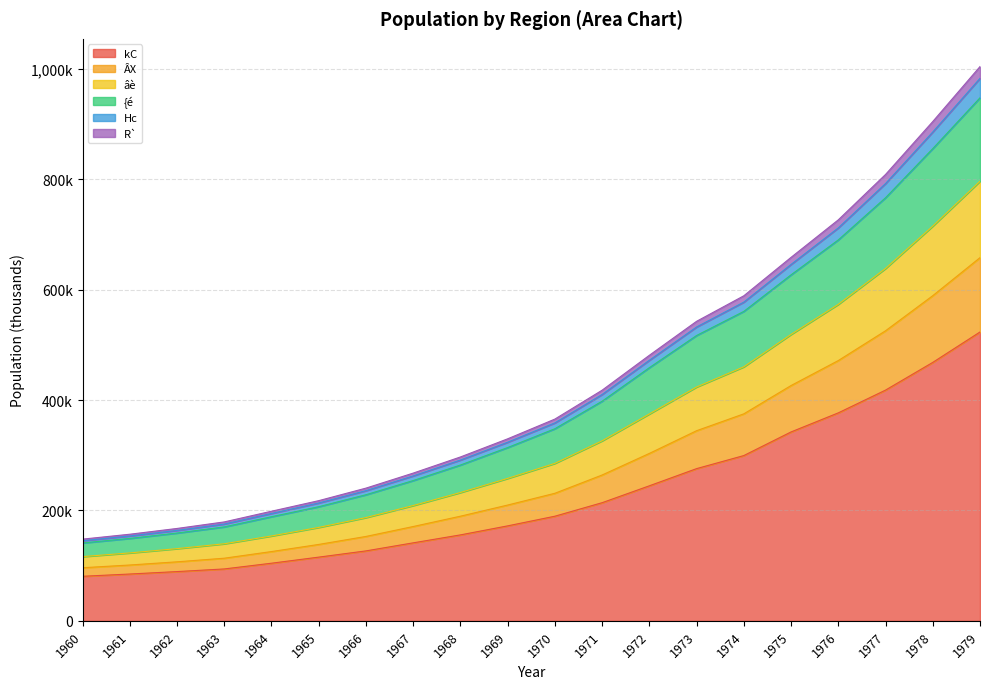

Between 1972 and 1964, which is larger?

1972